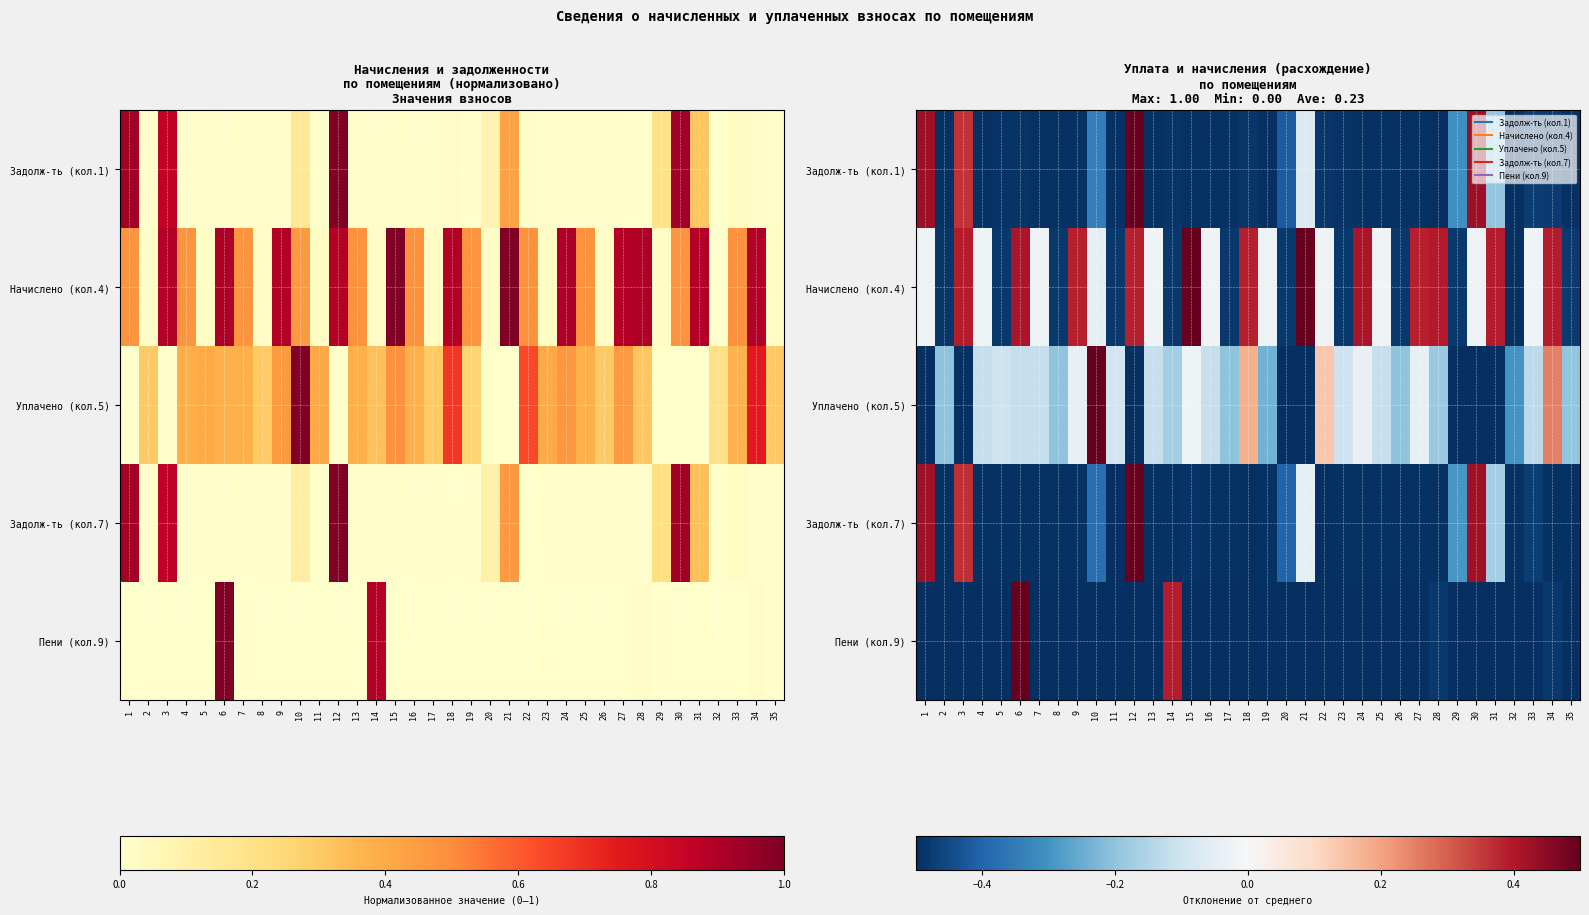

Is the value of Пени (кол.9) at 22 greater than the value of Задолж-ть (кол.7) at 26?

No